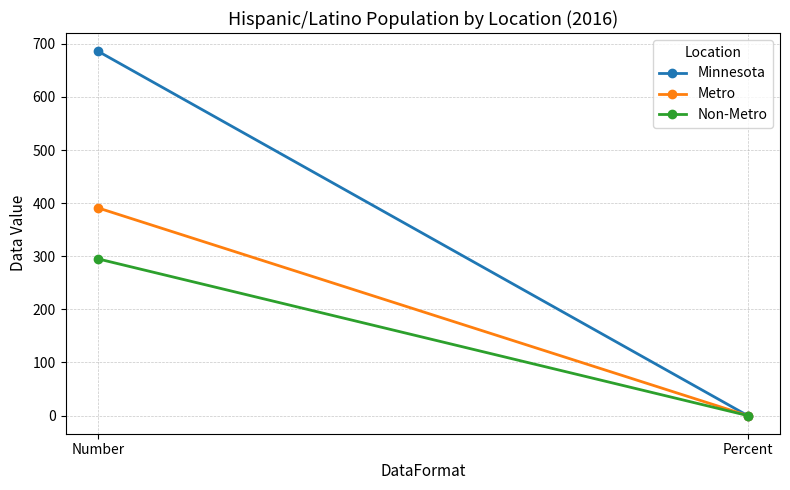

What is the label of the 1st point from the right?

Percent